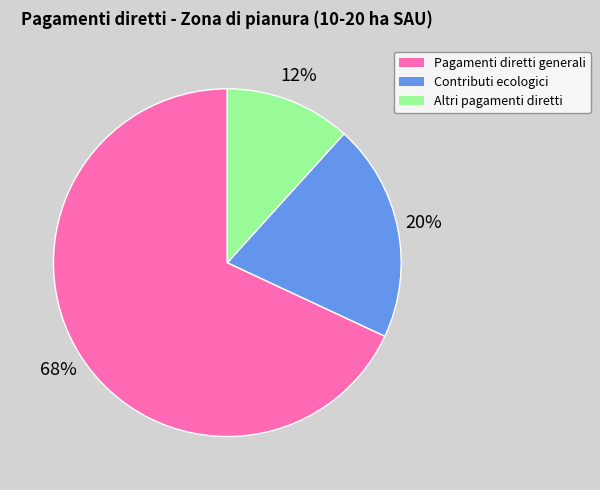

Approximately how many times larger is the value at Contributi ecologici compared to Pagamenti diretti generali?

0.3